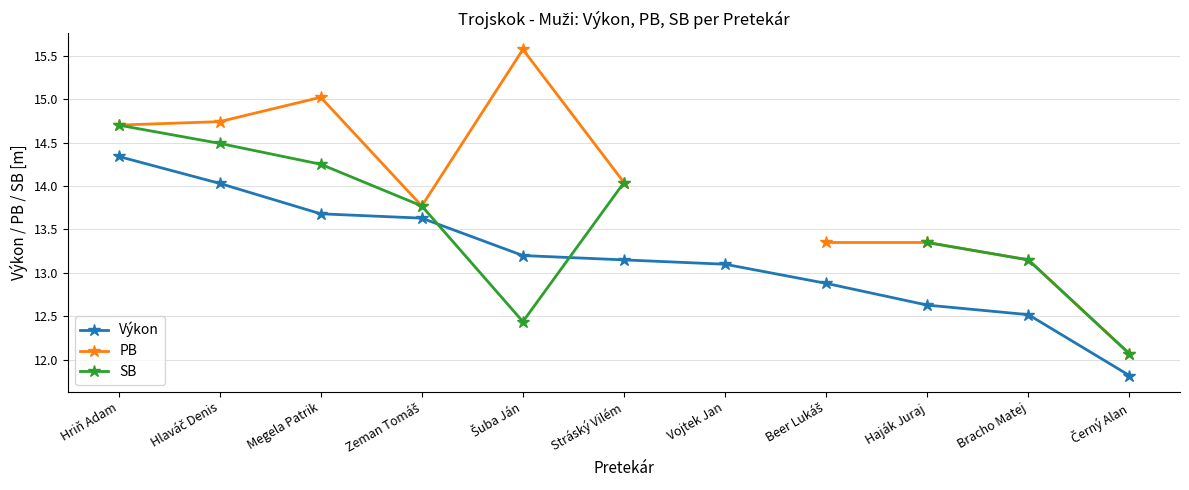

Does the chart have visible grid lines?

Yes